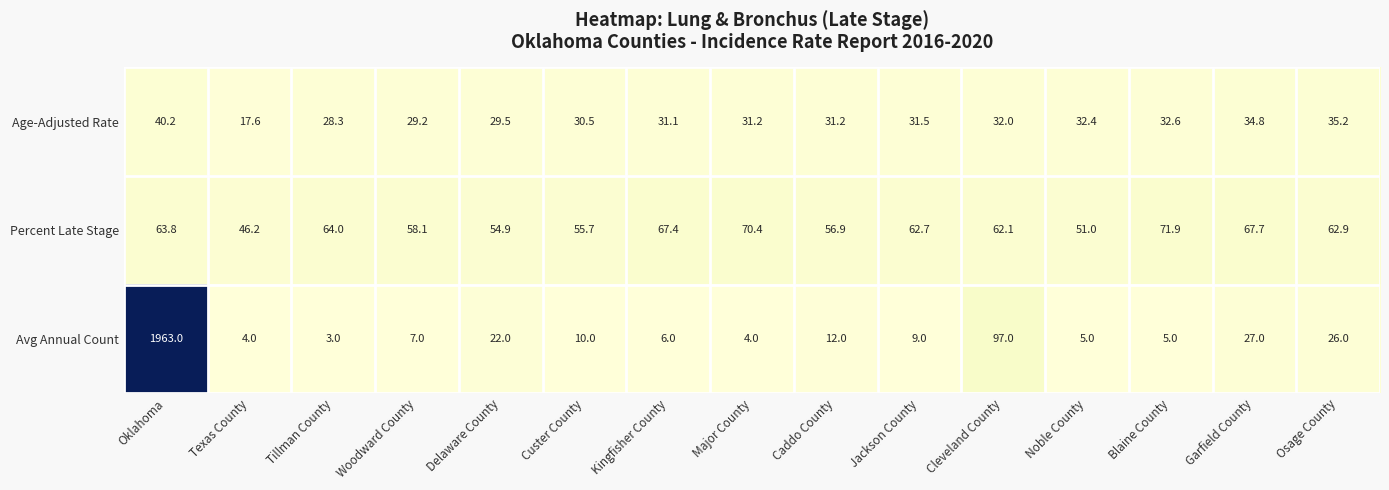

At which label does Avg Annual Count first exceed 9?

Oklahoma